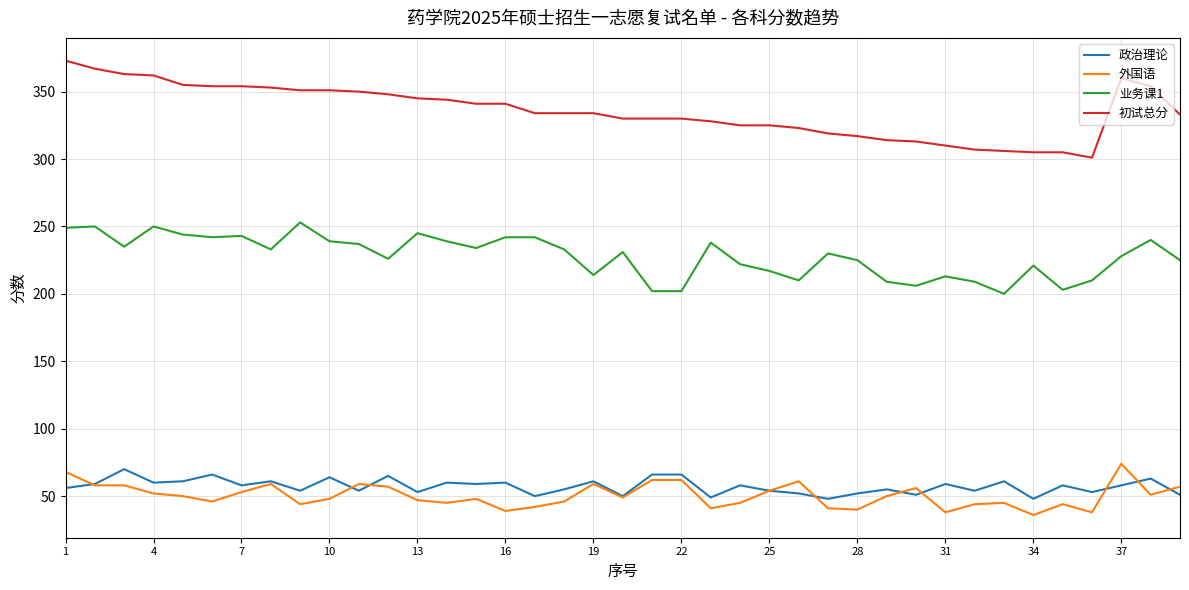

What is the maximum value shown in the chart?

373